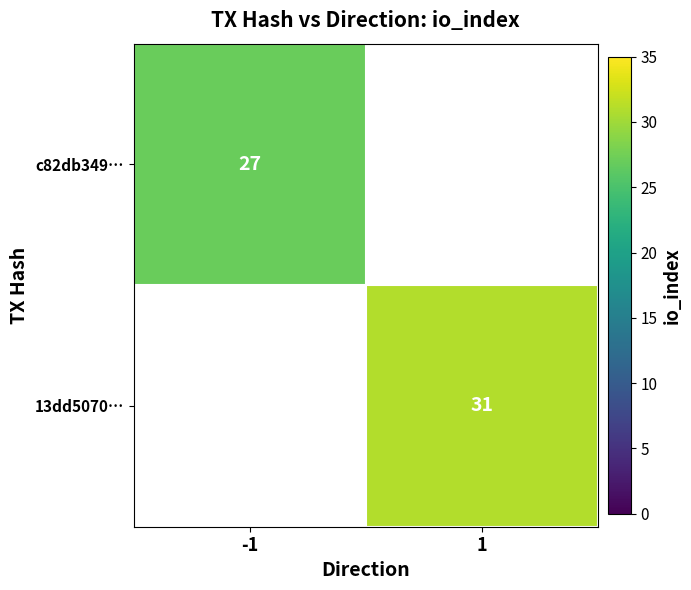

The value of c82db349… at -1 is 27. True or false?

True